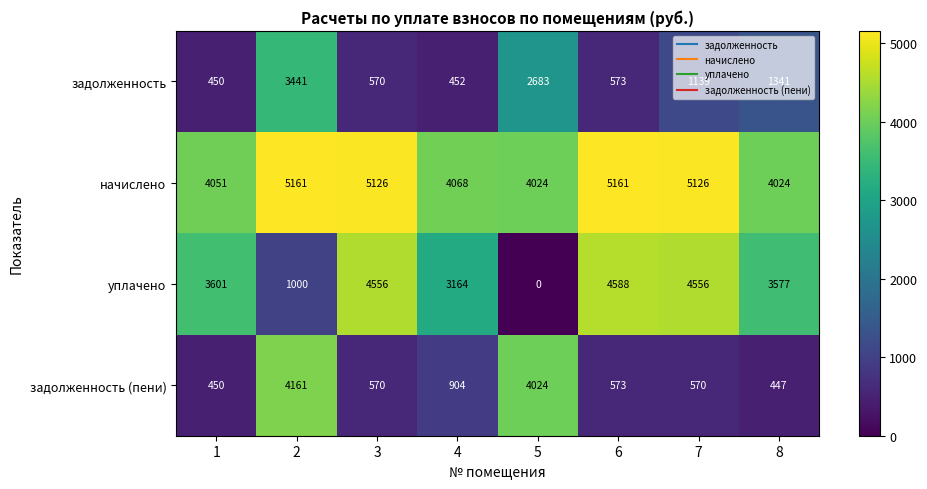

Count the number of categories in the chart.

8